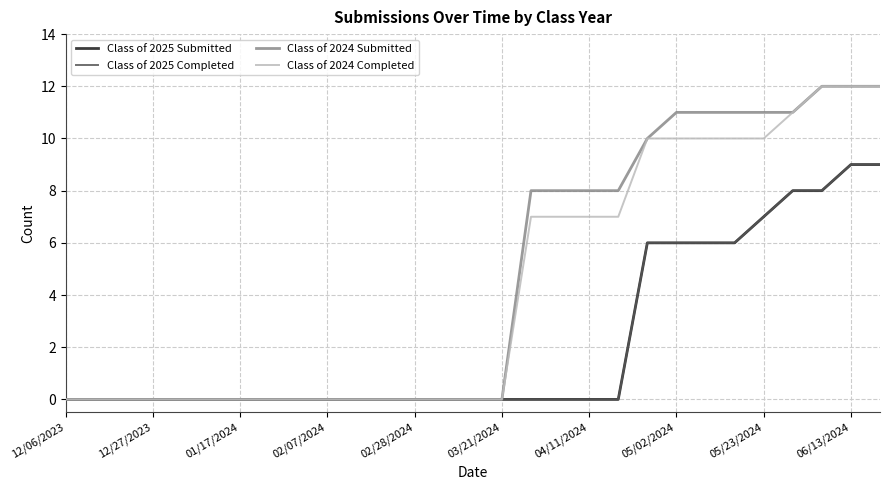

Is this an area chart (filled region under the line)?

No